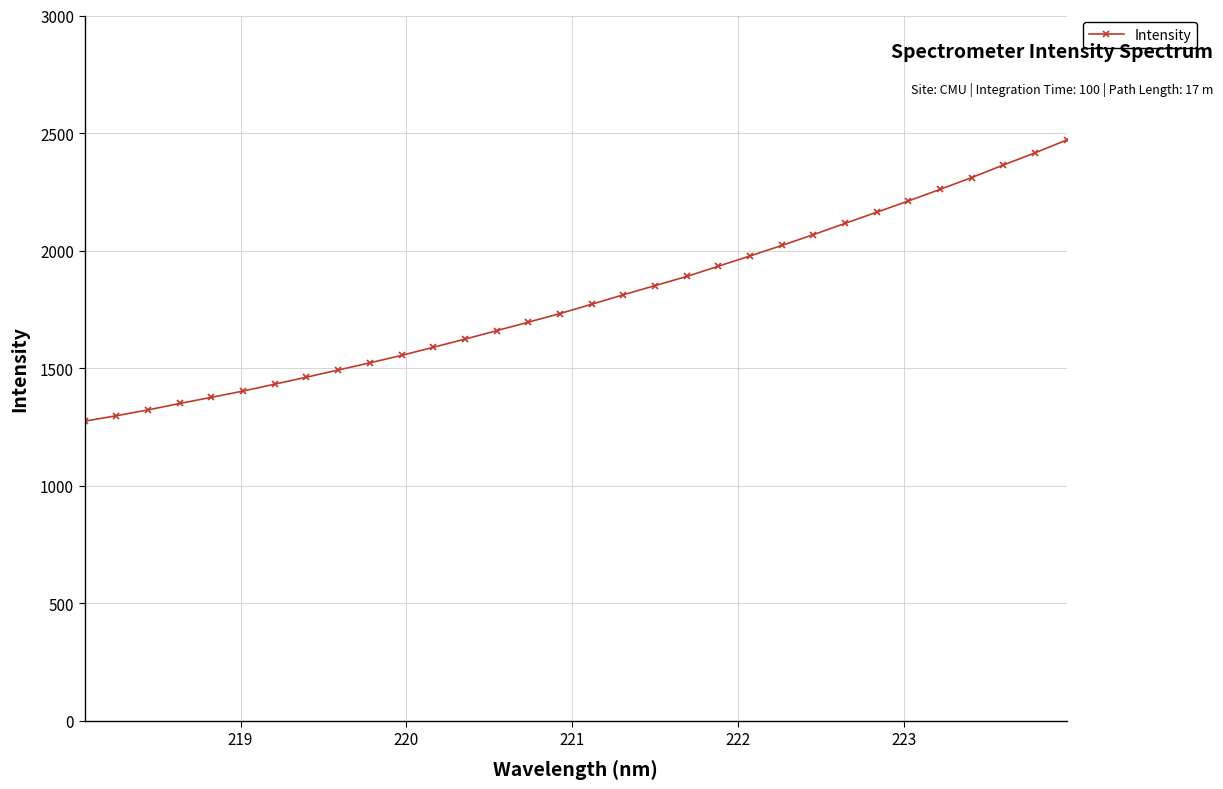

What is the sum of all values?

57403.3